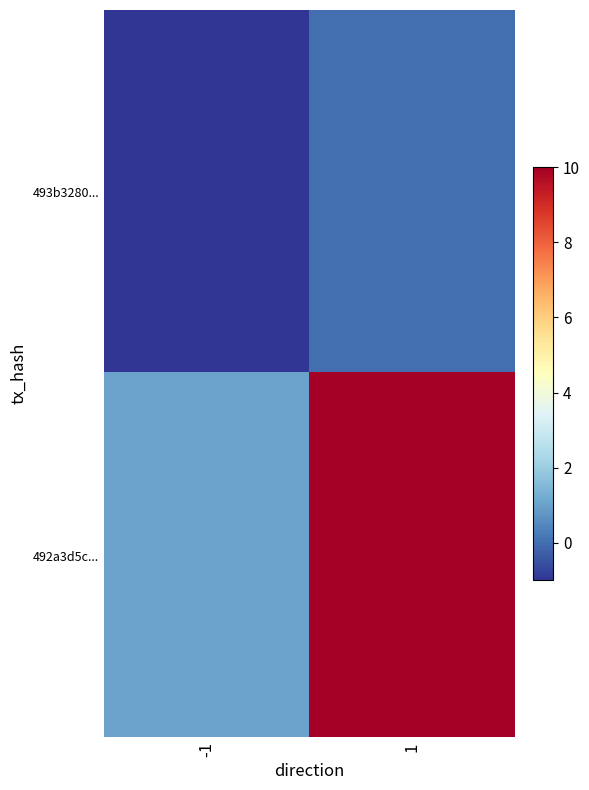

Reading right to left, what are all the values shown in this chart?

493b3280...: 1=0	-1=-1
492a3d5c...: 1=10	-1=1